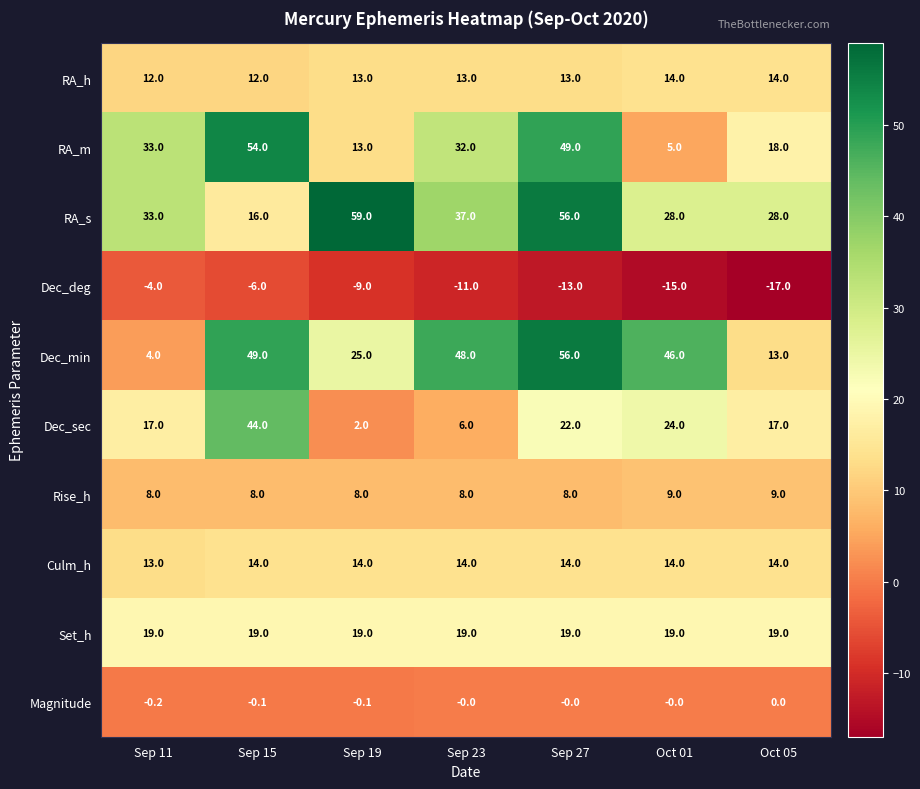

What is the total value across all series at Sep 15?

209.9